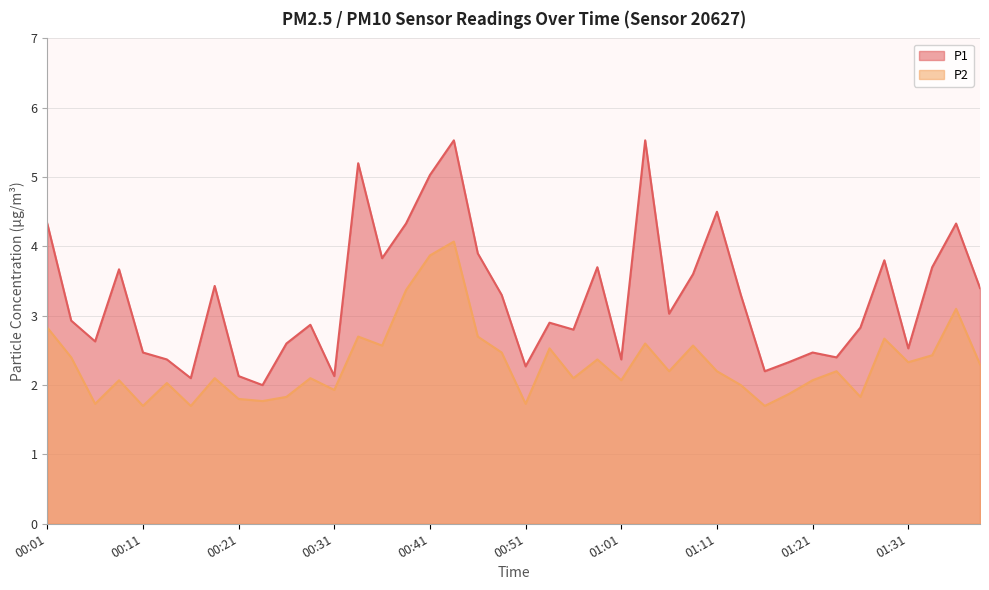

Reading left to right, extract all data points from this chart.

P1: 4.3	2.9	2.6	3.7	2.5	2.4	2.1	3.4	2.1	2.0	2.6	2.9	2.1	5.2	3.8	4.3	5.0	5.5	3.9	3.3	2.3	2.9	2.8	3.7	2.4	5.5	3.0	3.6	4.5	3.3	2.2	2.3	2.5	2.4	2.8	3.8	2.5	3.7	4.3	3.4
P2: 2.8	2.4	1.7	2.1	1.7	2.0	1.7	2.1	1.8	1.8	1.8	2.1	1.9	2.7	2.6	3.4	3.9	4.1	2.7	2.5	1.7	2.5	2.1	2.4	2.1	2.6	2.2	2.6	2.2	2.0	1.7	1.9	2.1	2.2	1.8	2.7	2.3	2.4	3.1	2.3